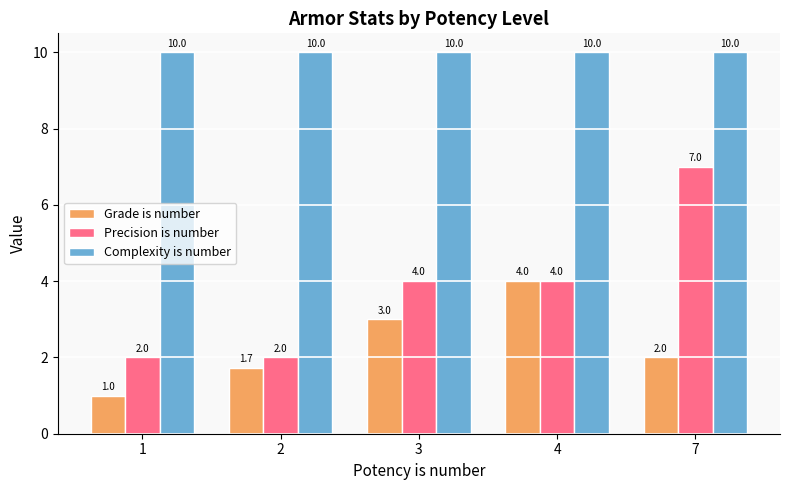

At which category is the sum across all series the highest?

7